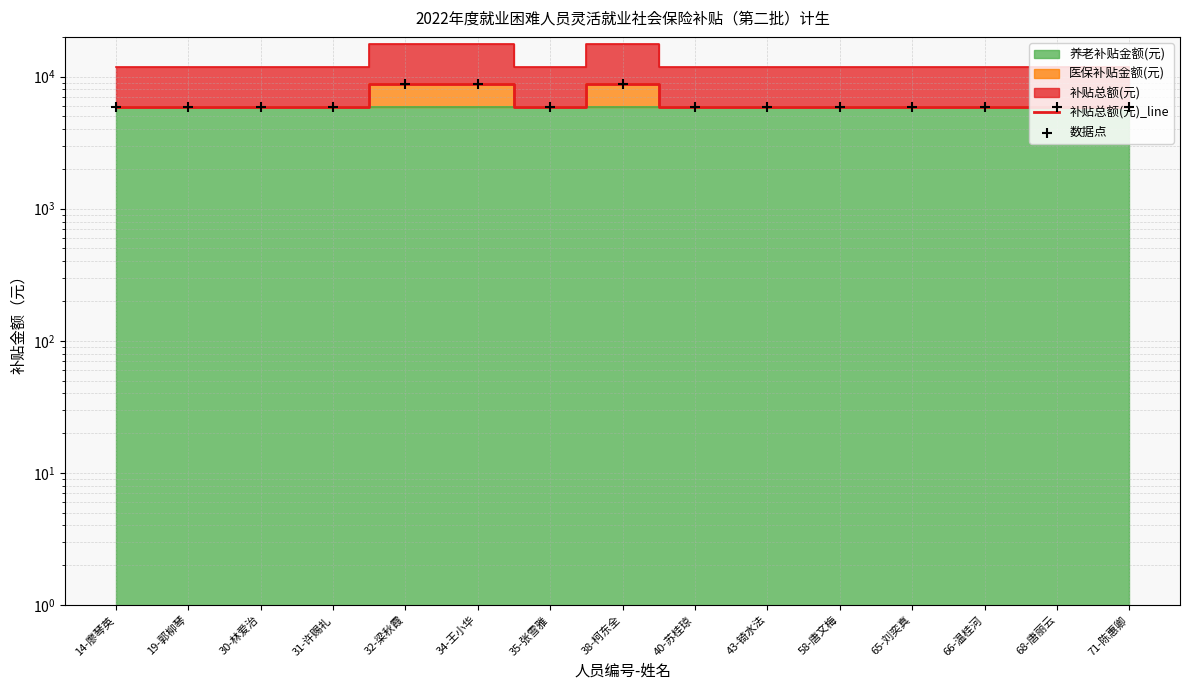

At which category is the sum across all series the highest?

32-梁秋霞